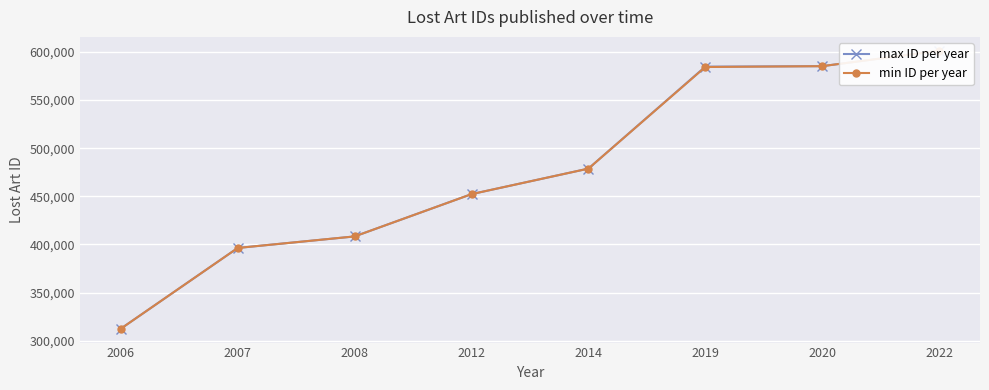

What is the total value across all series at 2007?

792614